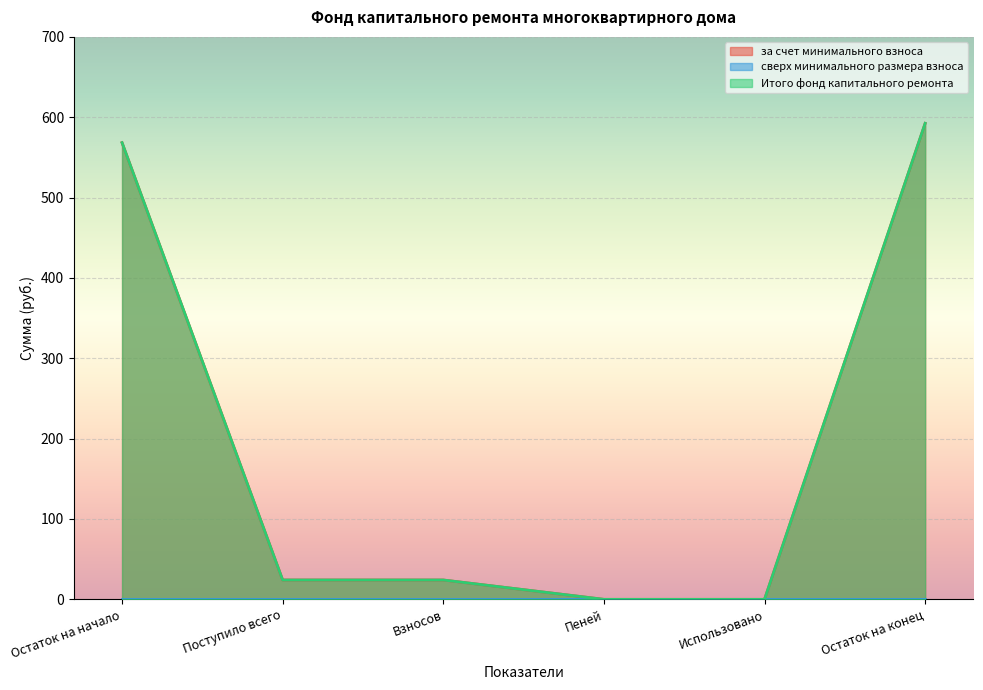

What is the value of the за счет минимального взноса point at the 2nd from the left?

24.1